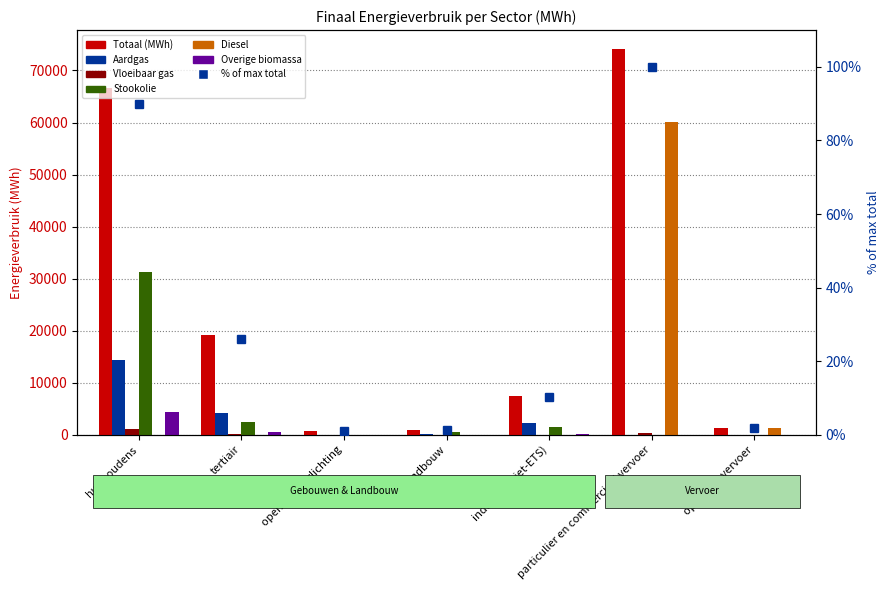

Reading left to right, what are all the values shown in this chart?

Totaal (MWh): 66652.2	19190.2	690.6	861.4	7532.2	74063.1	1282.2
Aardgas: 14410.7	4138.5	0.0	79.7	2170.0	4.3	0.0
Vloeibaar gas: 1025.6	161.5	0.0	1.7	50.5	289.7	0.0
Stookolie: 31266.8	2394.3	0.0	580.3	1479.8	0.0	0.0
Diesel: 0.0	0.0	0.0	0.0	0.0	60066.5	1222.1
Overige biomassa: 4425.5	521.7	0.0	0.0	98.4	0.0	0.0